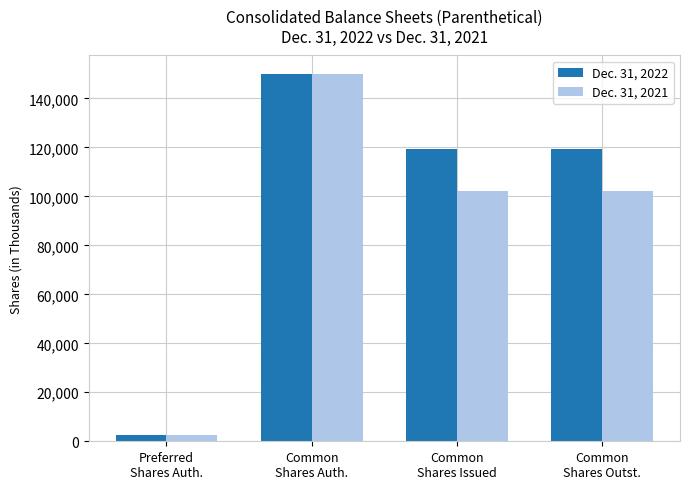

Count the number of data series in this chart.

2